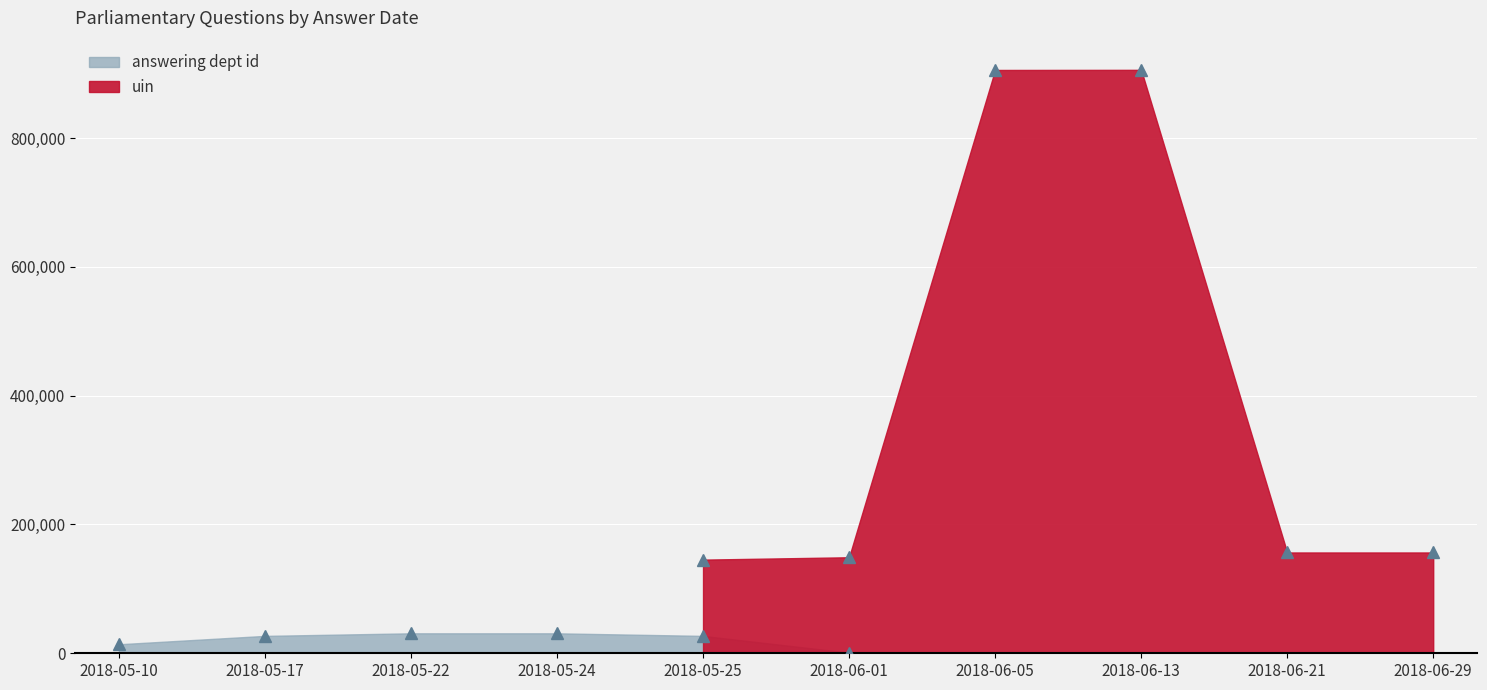

At how many categories does at least one series exceed 595782?

2